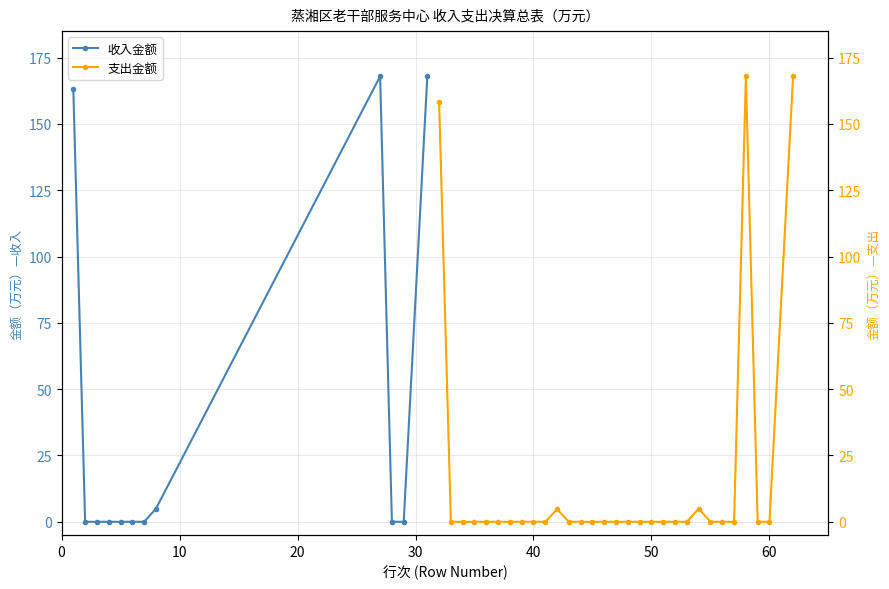

True or false: 收入金额 has more than 0 points higher than both neighbors.

True